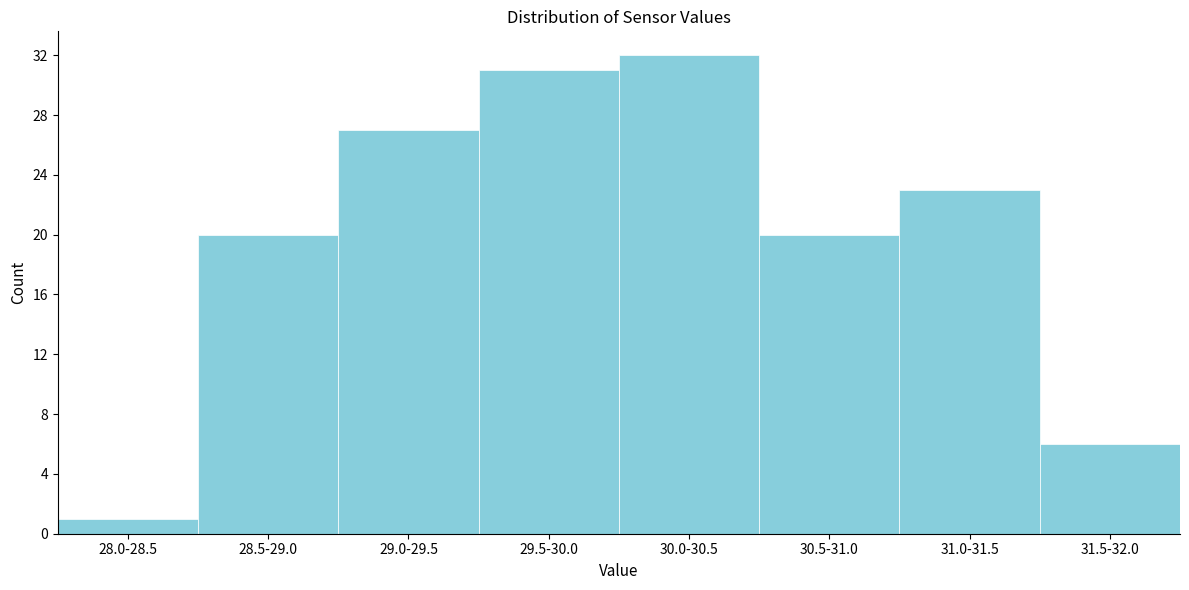

Reading left to right, extract all data points from this chart.

28.0-28.5=1	28.5-29.0=20	29.0-29.5=27	29.5-30.0=31	30.0-30.5=32	30.5-31.0=20	31.0-31.5=23	31.5-32.0=6